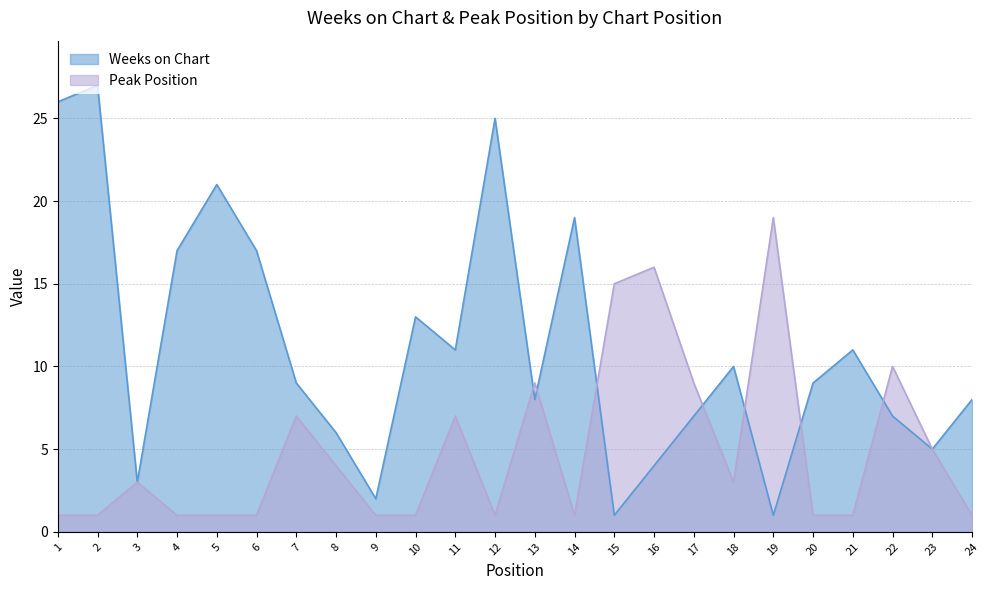

Reading left to right, extract all data points from this chart.

Weeks on Chart: 26	27	3	17	21	17	9	6	2	13	11	25	8	19	1	4	7	10	1	9	11	7	5	8
Peak Position: 1	1	3	1	1	1	7	4	1	1	7	1	9	1	15	16	9	3	19	1	1	10	5	1